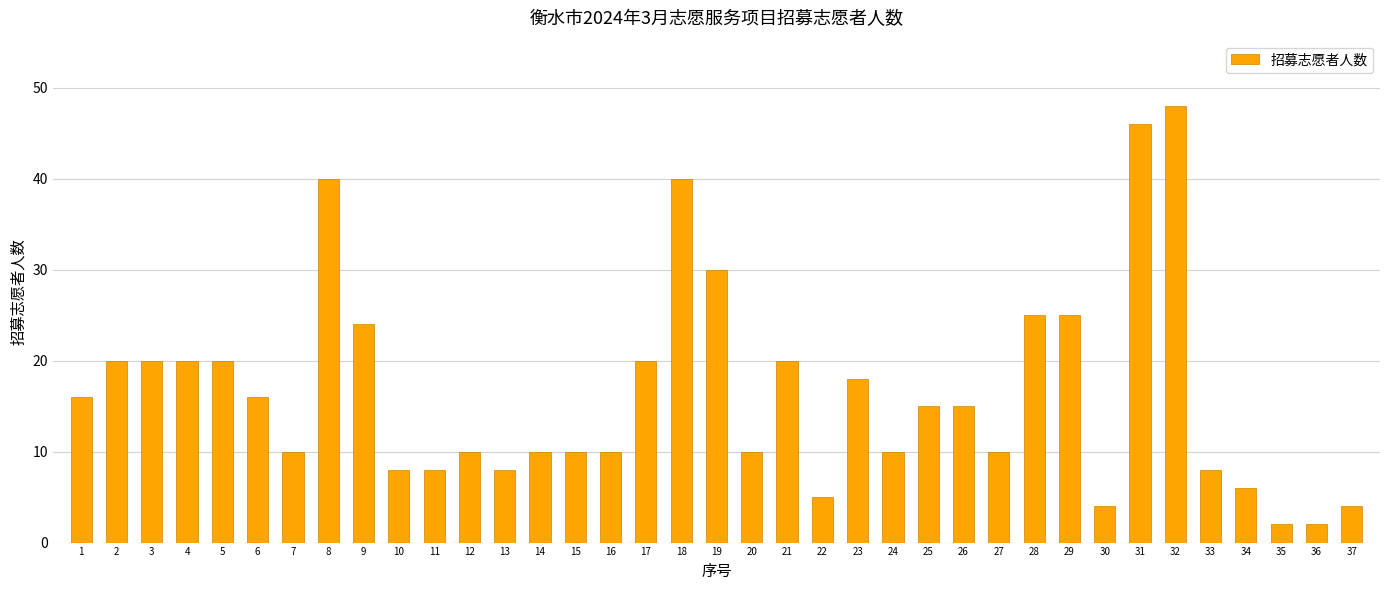

What is the ratio of the value at 2 to the value at 20?

2.0